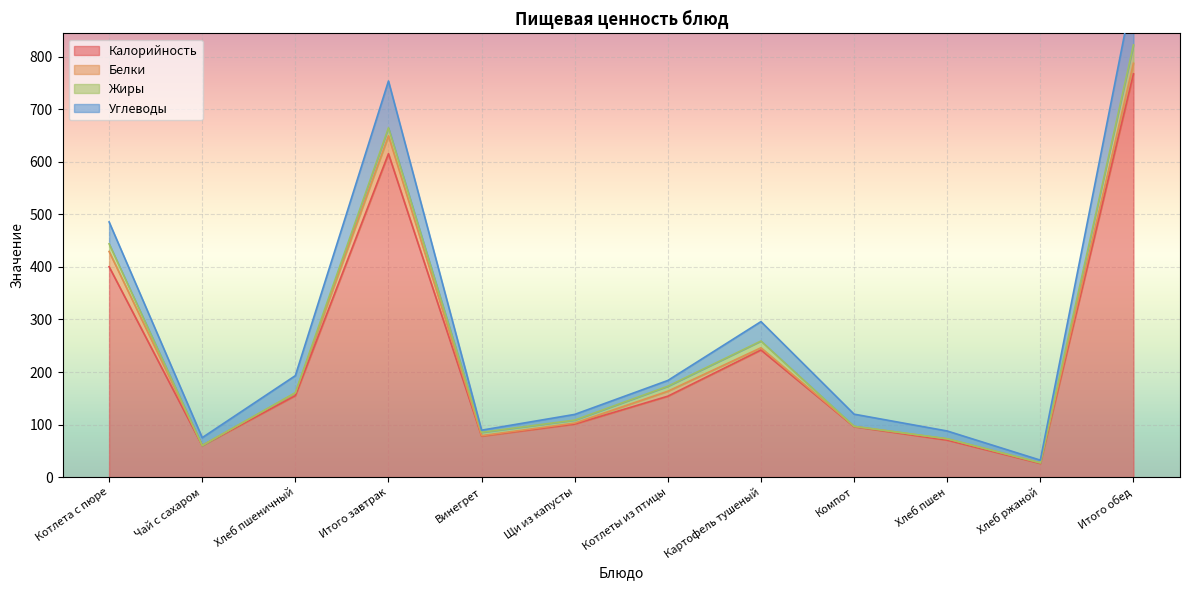

At which category is the sum across all series the highest?

Итого обед